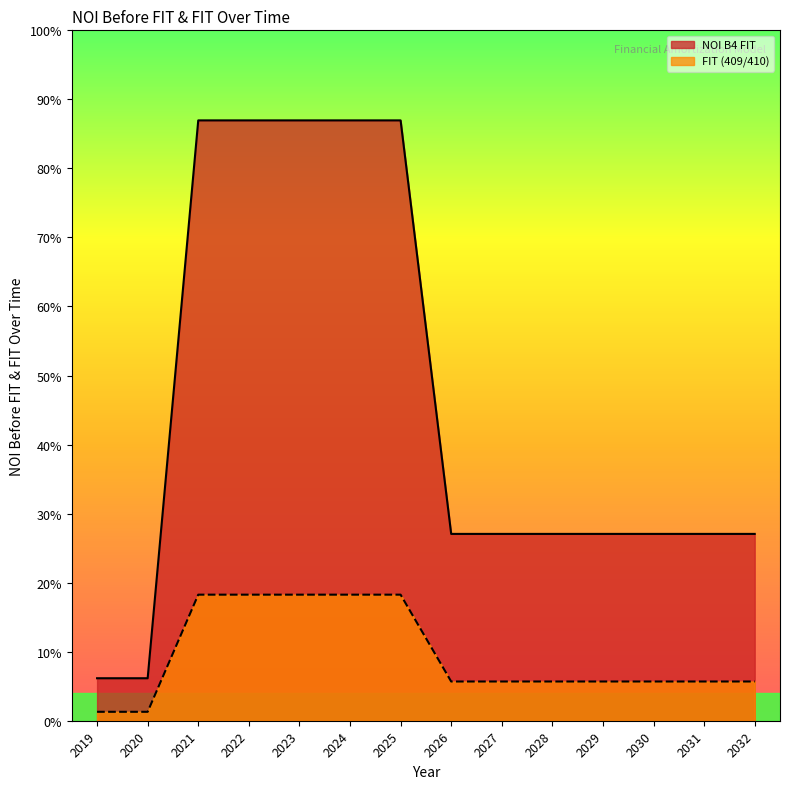

Which series has the widest spread of values?

NOI B4 FIT